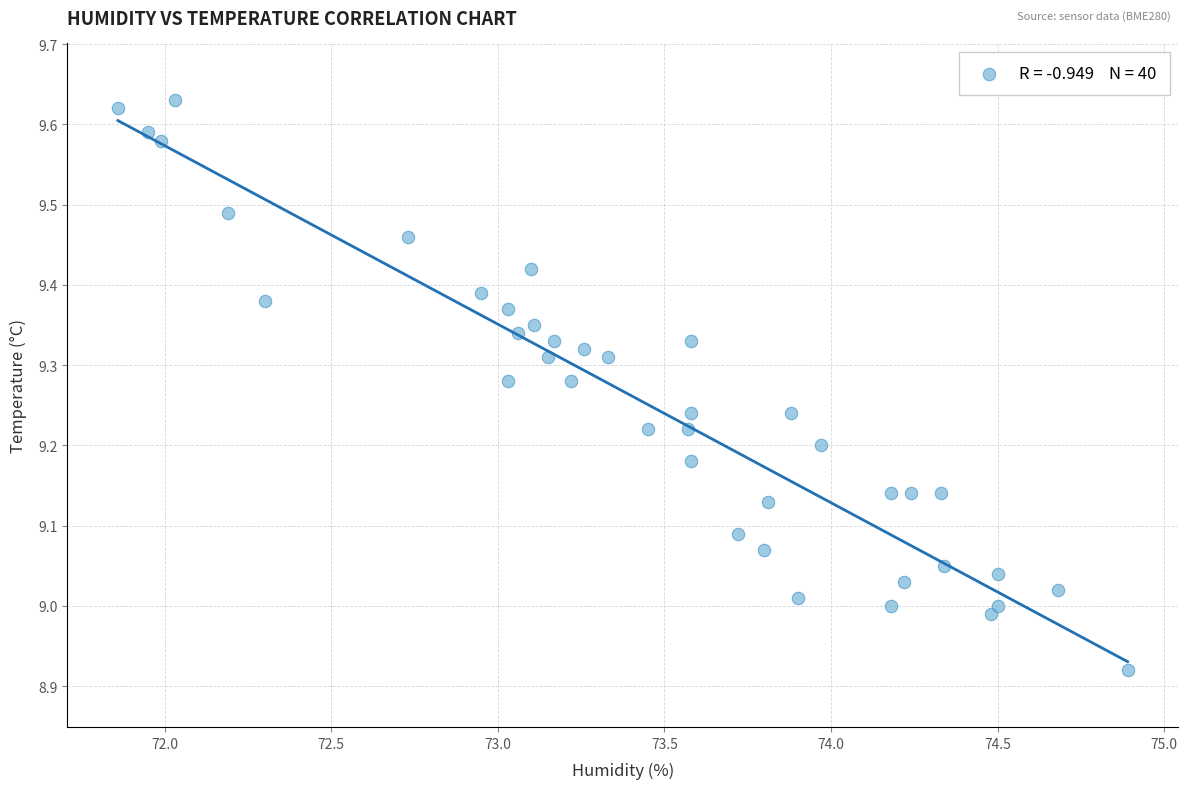

What is the range of Y values (max minus min)?

0.7